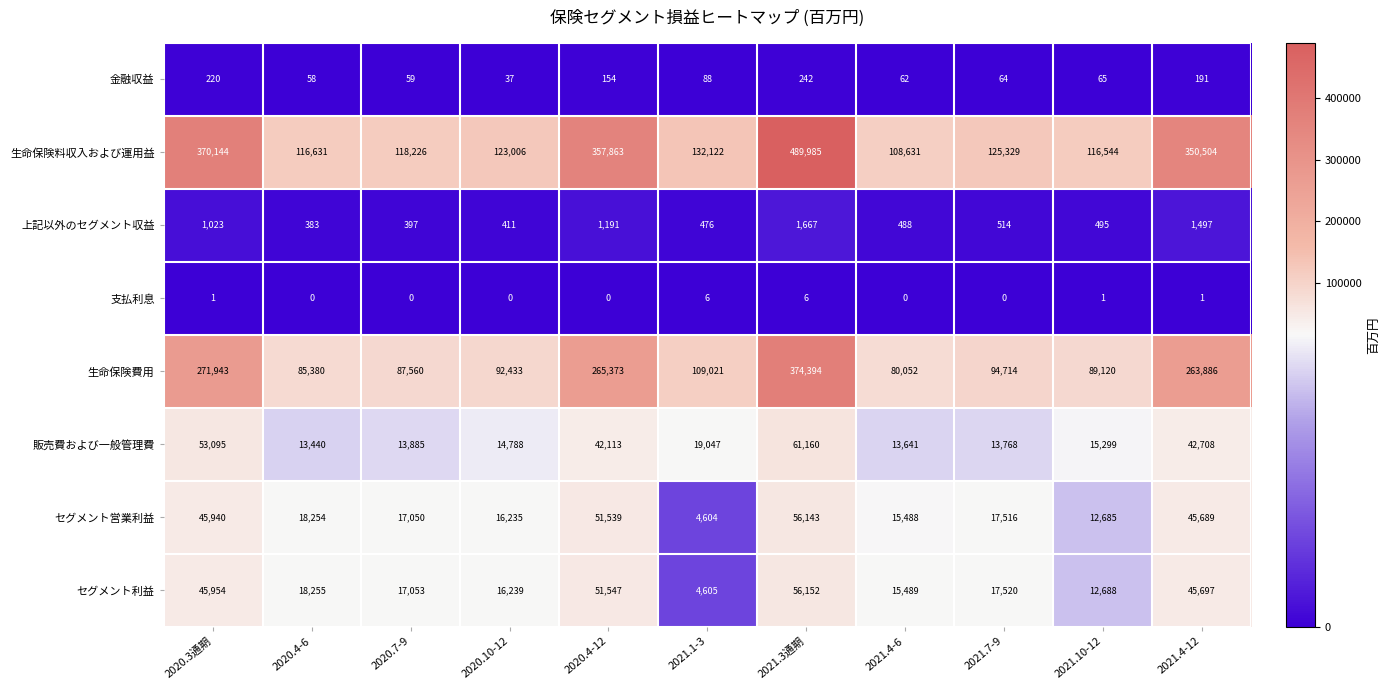

What is the greatest value displayed?

489985